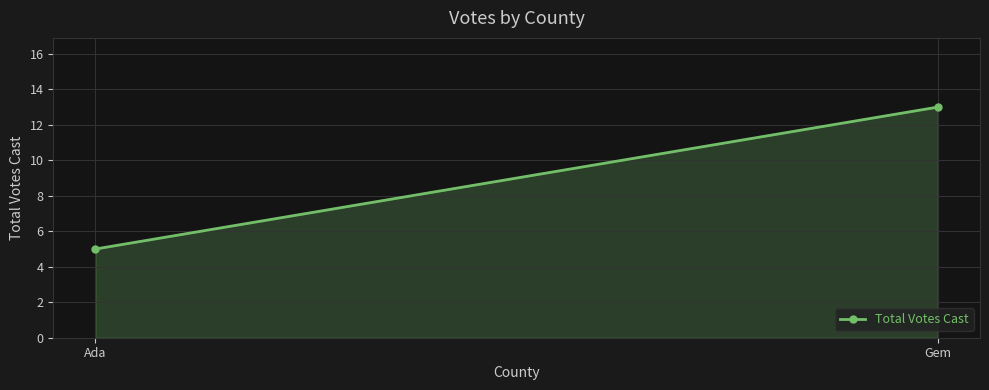

The value at Gem is 13. True or false?

True